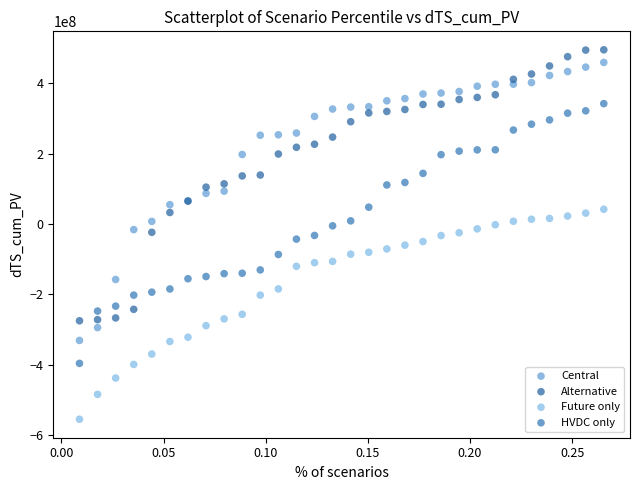

Which series contains the highest Y value?

Alternative